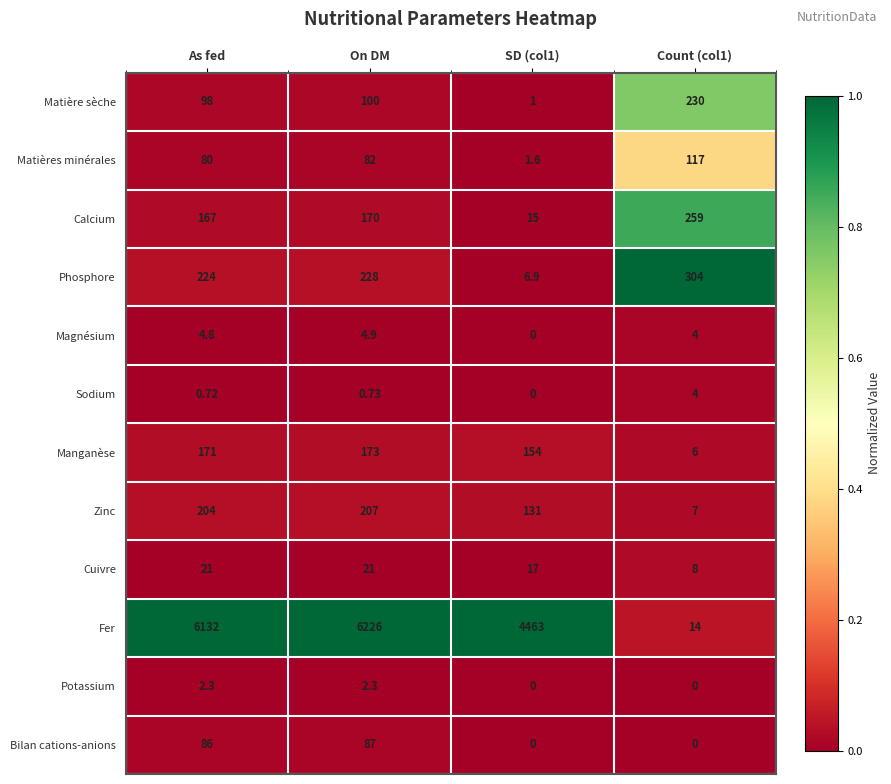

Rank the series by their maximum value, from lowest to highest.

Potassium, Sodium, Magnésium, Cuivre, Bilan cations-anions, Matières minérales, Manganèse, Zinc, Matière sèche, Calcium, Phosphore, Fer